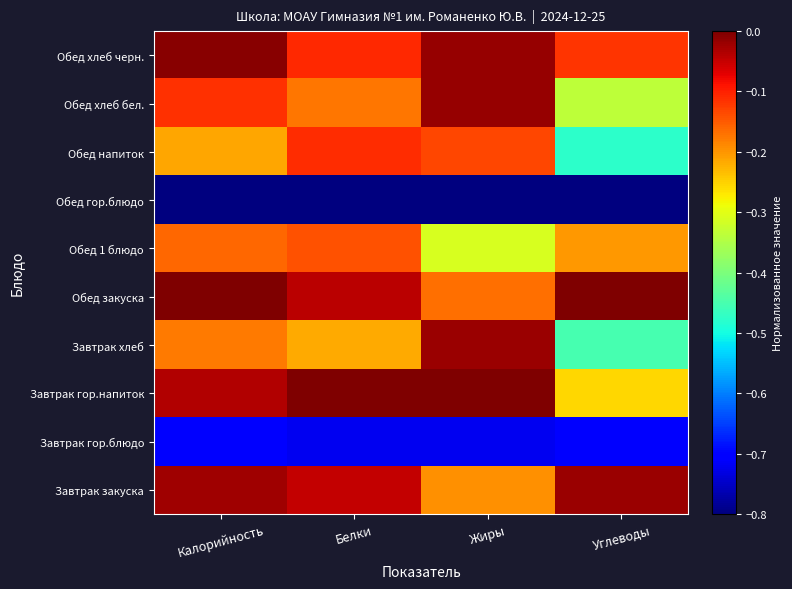

What is the minimum value shown in the chart?

-0.8